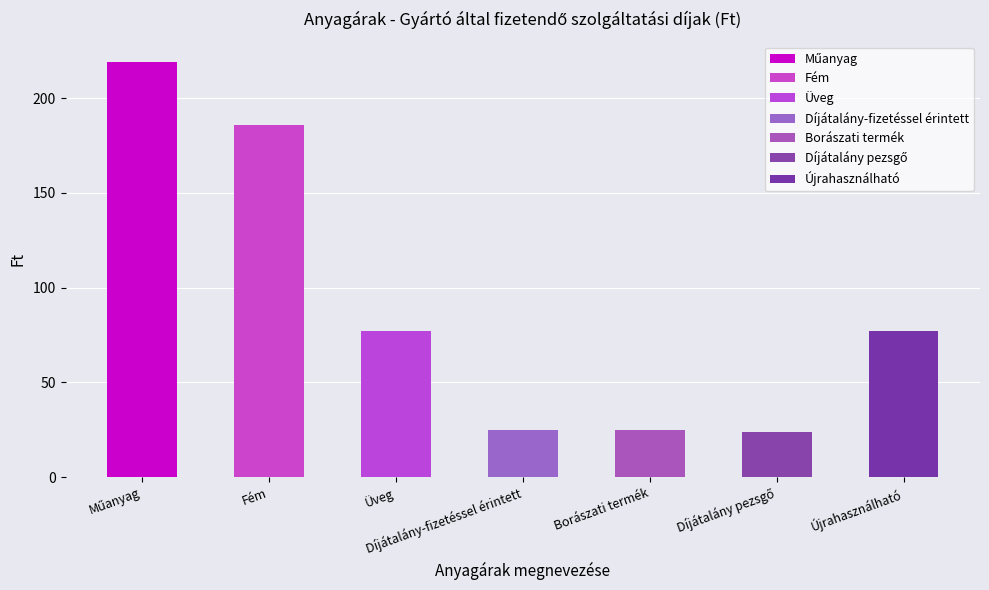

The value at Díjátalány pezsgő is 38. True or false?

False